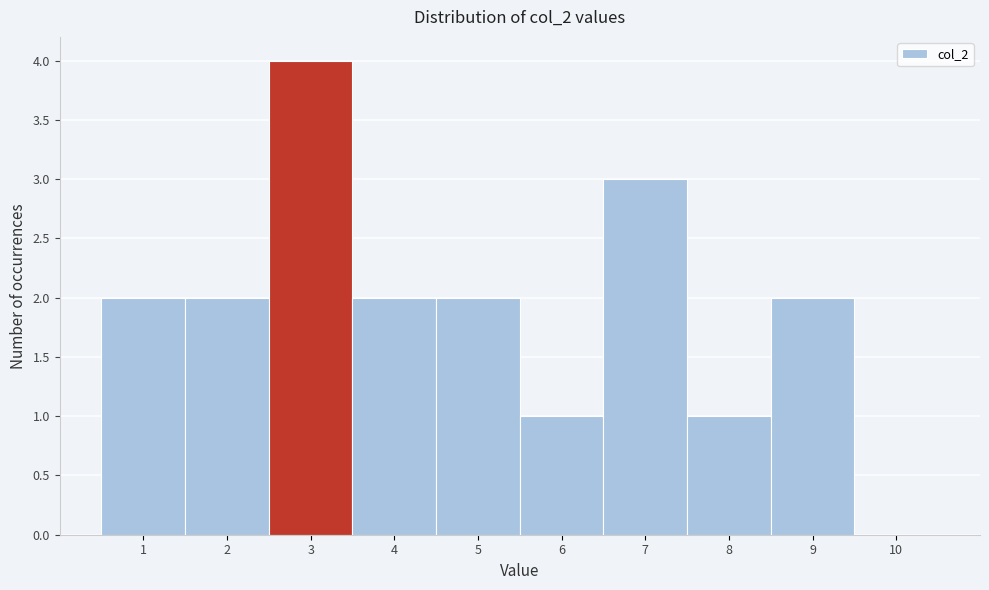

Reading left to right, transcribe this chart: for each bar, give the range it covers on the x-axis and its height. The values are not printed on the chart, so give them approximately, as read against the axis.

0.5 to 1.5: 2
1.5 to 2.5: 2
2.5 to 3.5: 4
3.5 to 4.5: 2
4.5 to 5.5: 2
5.5 to 6.5: 1
6.5 to 7.5: 3
7.5 to 8.5: 1
8.5 to 9.5: 2
9.5 to 10.5: 0